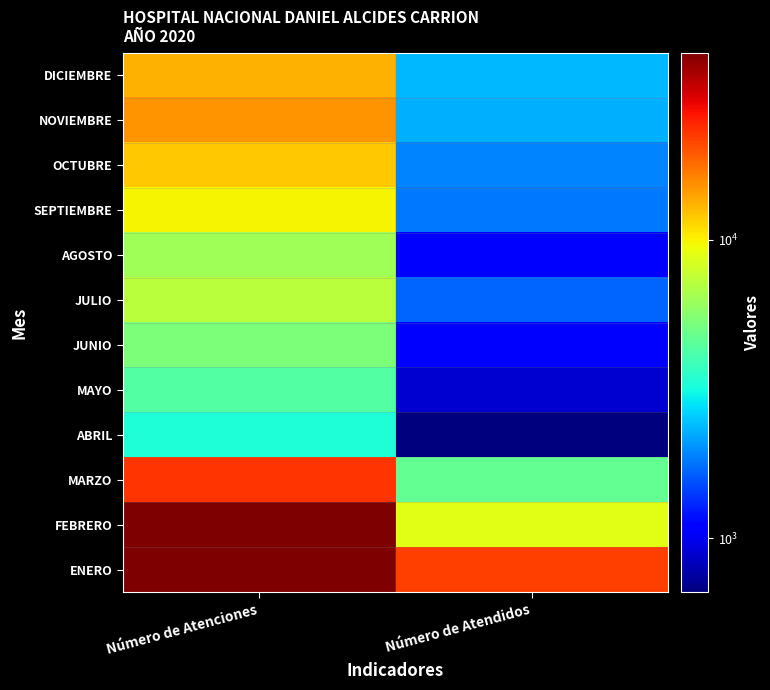

Reading left to right, extract all data points from this chart.

ENERO: Número de Atenciones=42423	Número de Atendidos=21973
FEBRERO: Número de Atenciones=42041	Número de Atendidos=8791
MARZO: Número de Atenciones=23123	Número de Atendidos=4647
ABRIL: Número de Atenciones=3304	Número de Atendidos=659
MAYO: Número de Atenciones=4321	Número de Atendidos=892
JUNIO: Número de Atenciones=5374	Número de Atendidos=1091
JULIO: Número de Atenciones=7251	Número de Atendidos=1671
AGOSTO: Número de Atenciones=6374	Número de Atendidos=1121
SEPTIEMBRE: Número de Atenciones=9961	Número de Atendidos=1809
OCTUBRE: Número de Atenciones=12000	Número de Atendidos=1911
NOVIEMBRE: Número de Atenciones=15127	Número de Atendidos=2282
DICIEMBRE: Número de Atenciones=13233	Número de Atendidos=2365